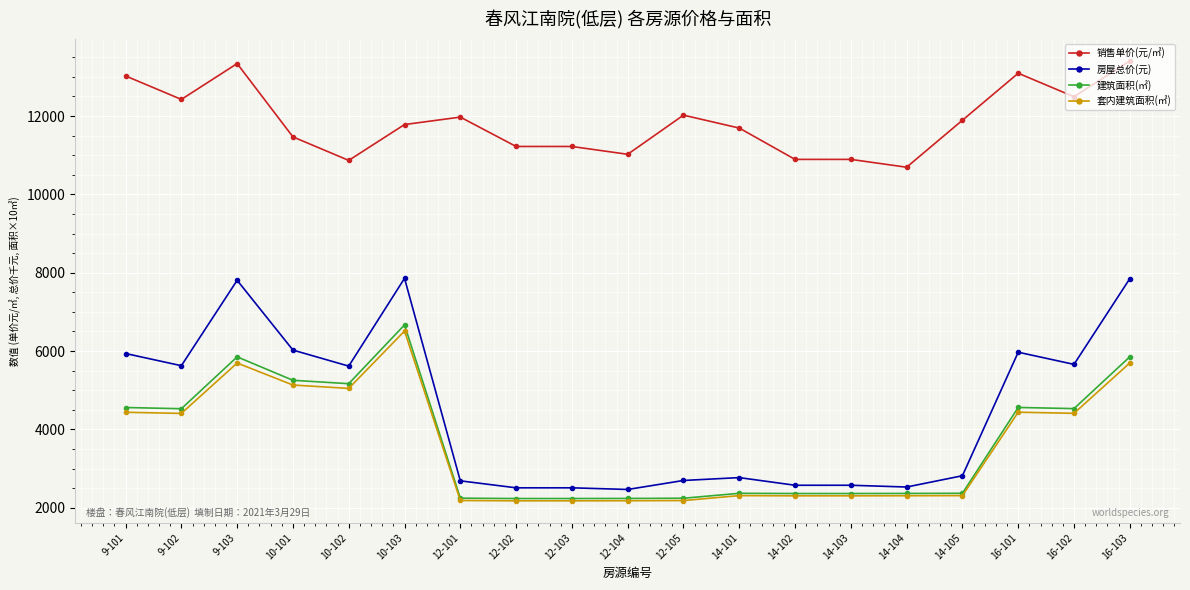

True or false: 套内建筑面积(㎡) and 销售单价(元/㎡) intersect in this chart.

False